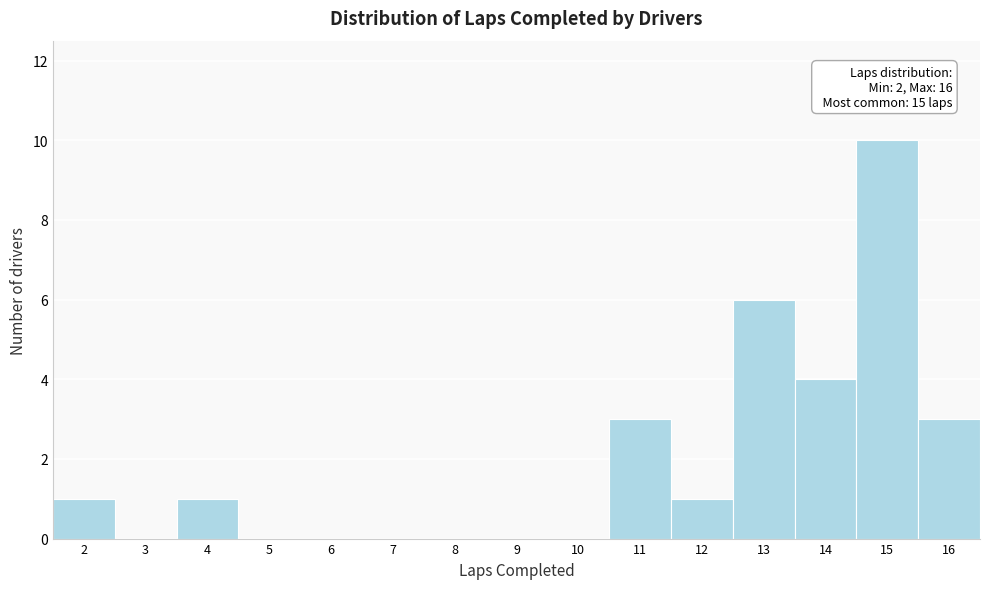

Which range on the x-axis has the tallest bar?

14.5 to 15.5